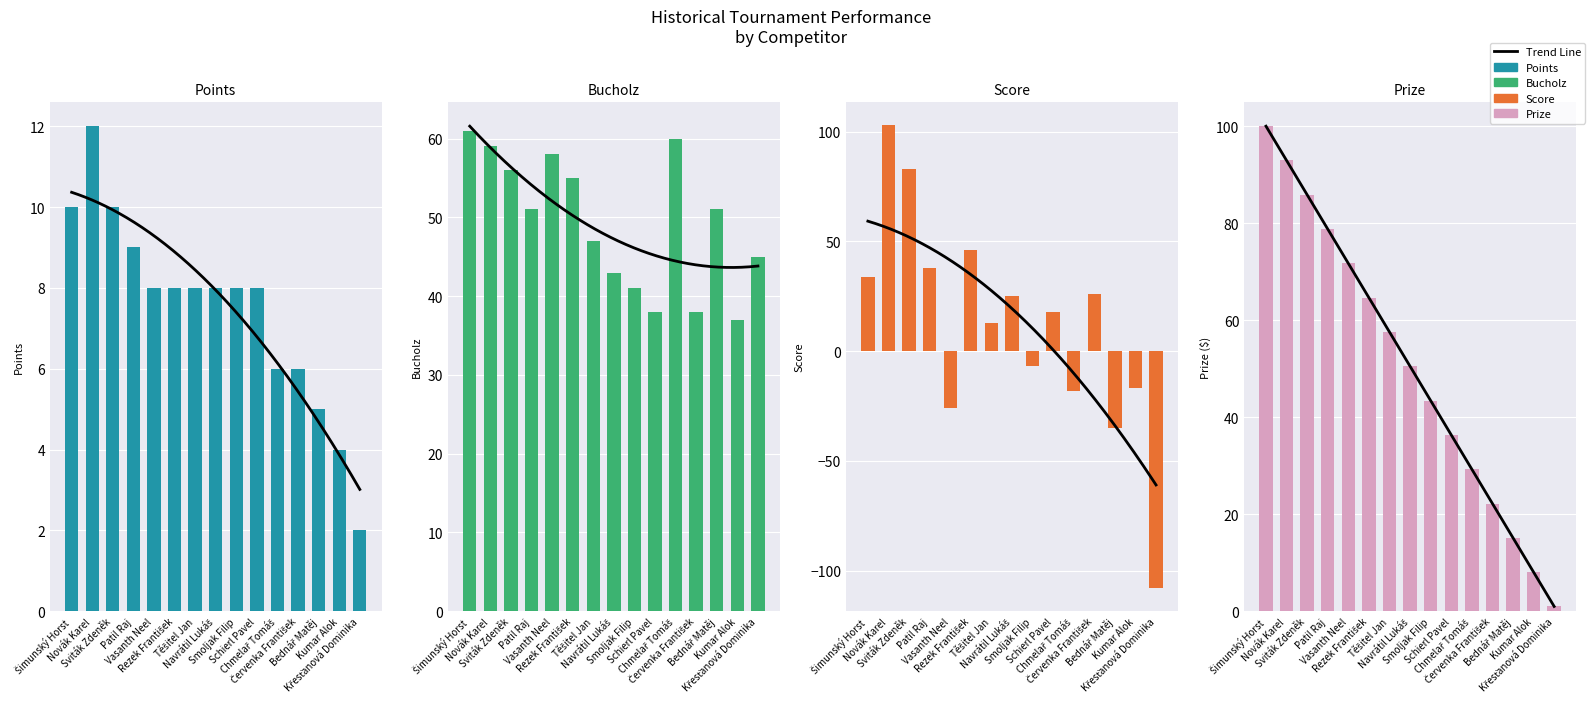

Is the value of Prize at Těšitel Jan greater than the value of Bucholz at Kumar Alok?

Yes